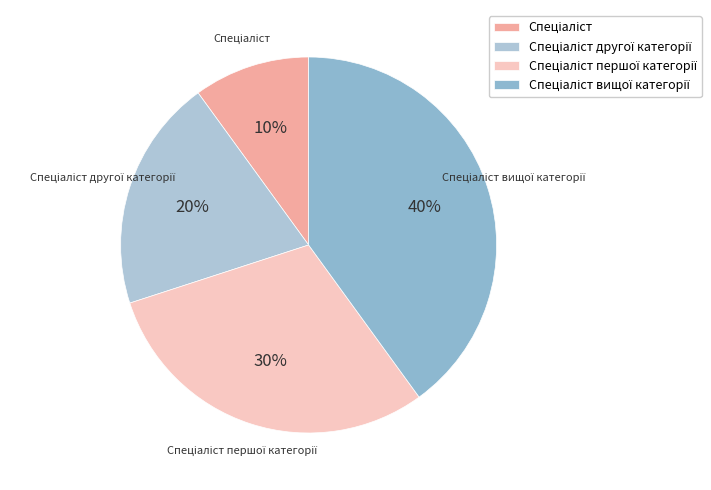

How many slices are in this pie chart?

4